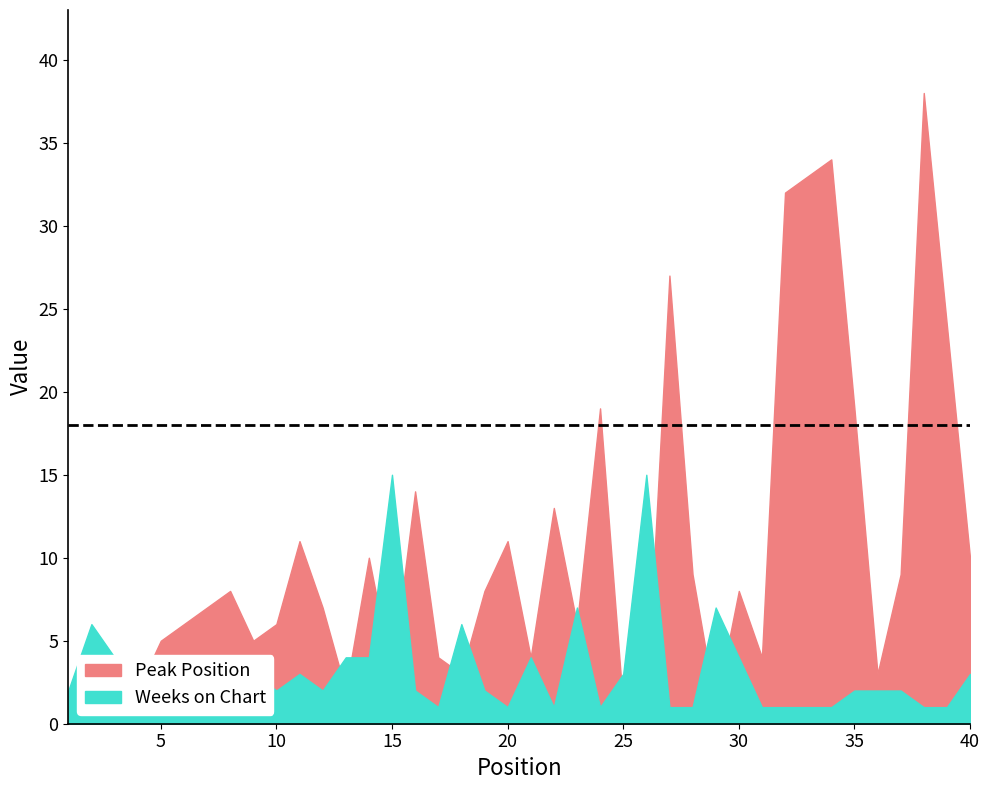

Reading left to right, extract all data points from this chart.

Peak Position: 1	2	3	2	5	6	7	8	5	6	11	7	2	10	3	14	4	3	8	11	4	13	6	19	1	1	27	9	1	8	4	32	33	34	19	3	9	38	24	10
Weeks on Chart: 2	6	4	1	2	2	1	1	3	2	3	2	4	4	15	2	1	6	2	1	4	1	7	1	3	15	1	1	7	4	1	1	1	1	2	2	2	1	1	3